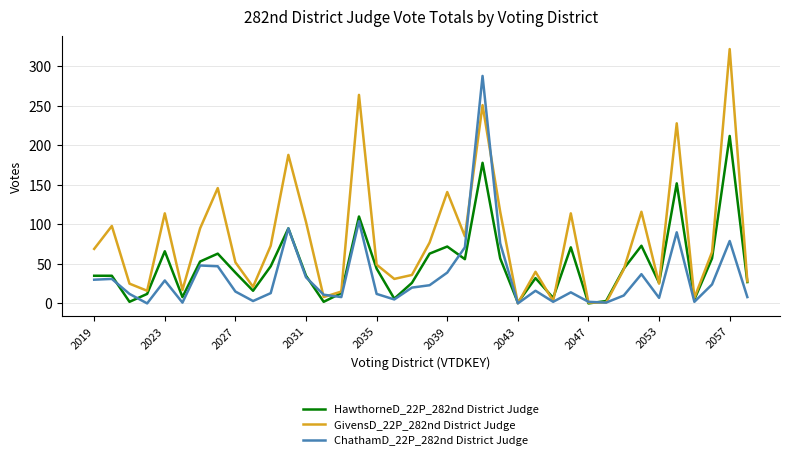

Which series has the widest spread of values?

GivensD_22P_282nd District Judge